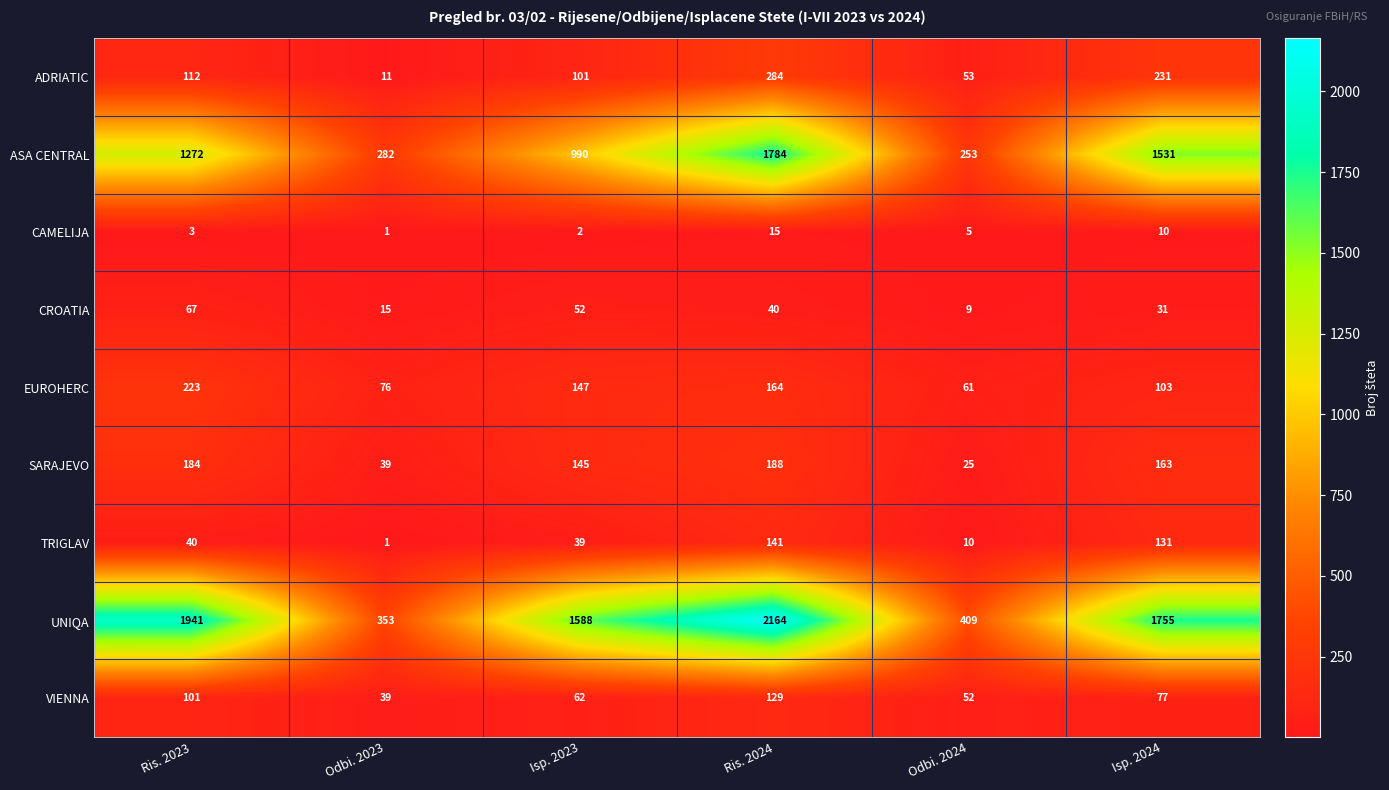

What is the highest value of the VIENNA series?

129